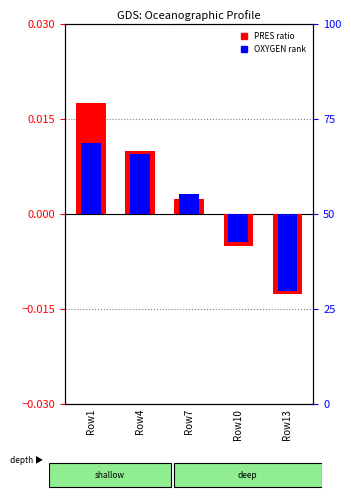

Which category has the lowest value in the PRES ratio series?

Row13